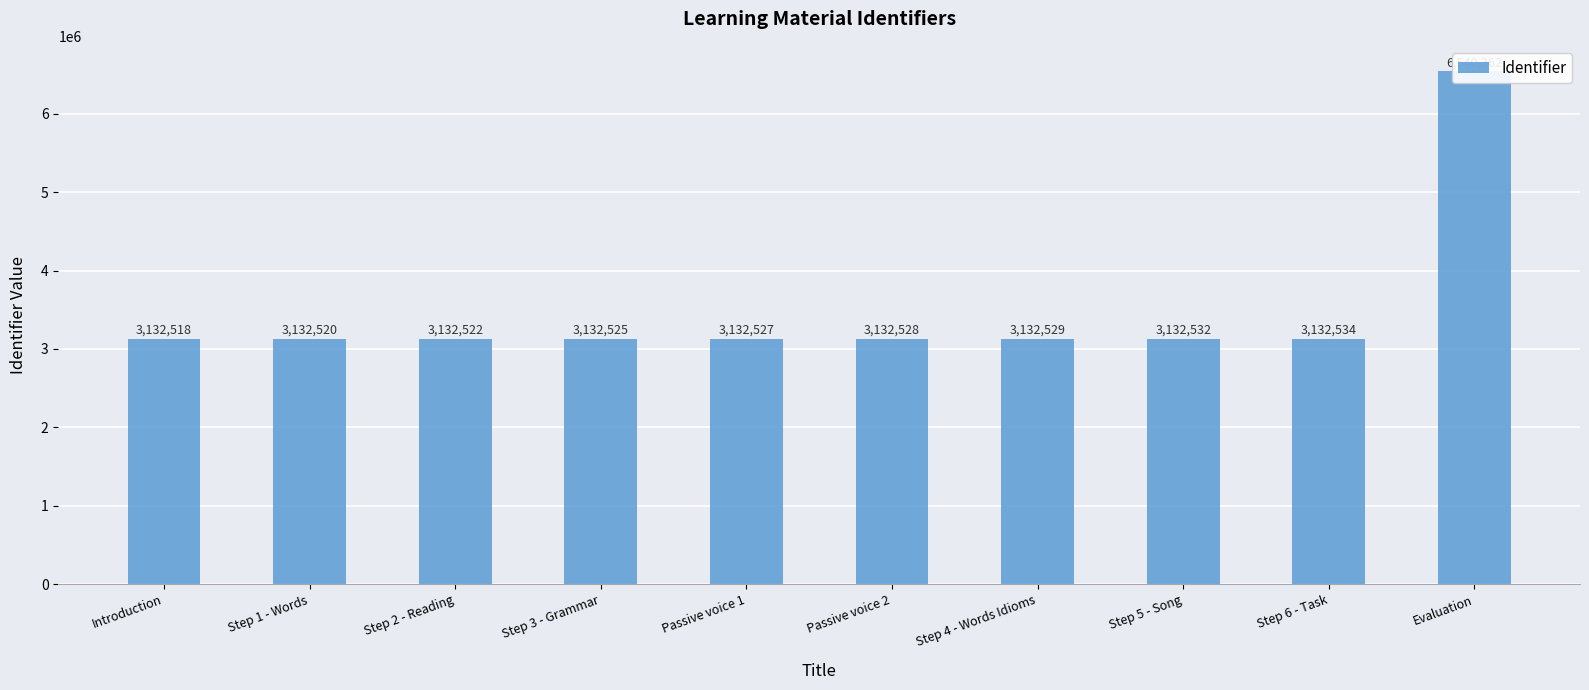

How many data points are less than 3132528?

5